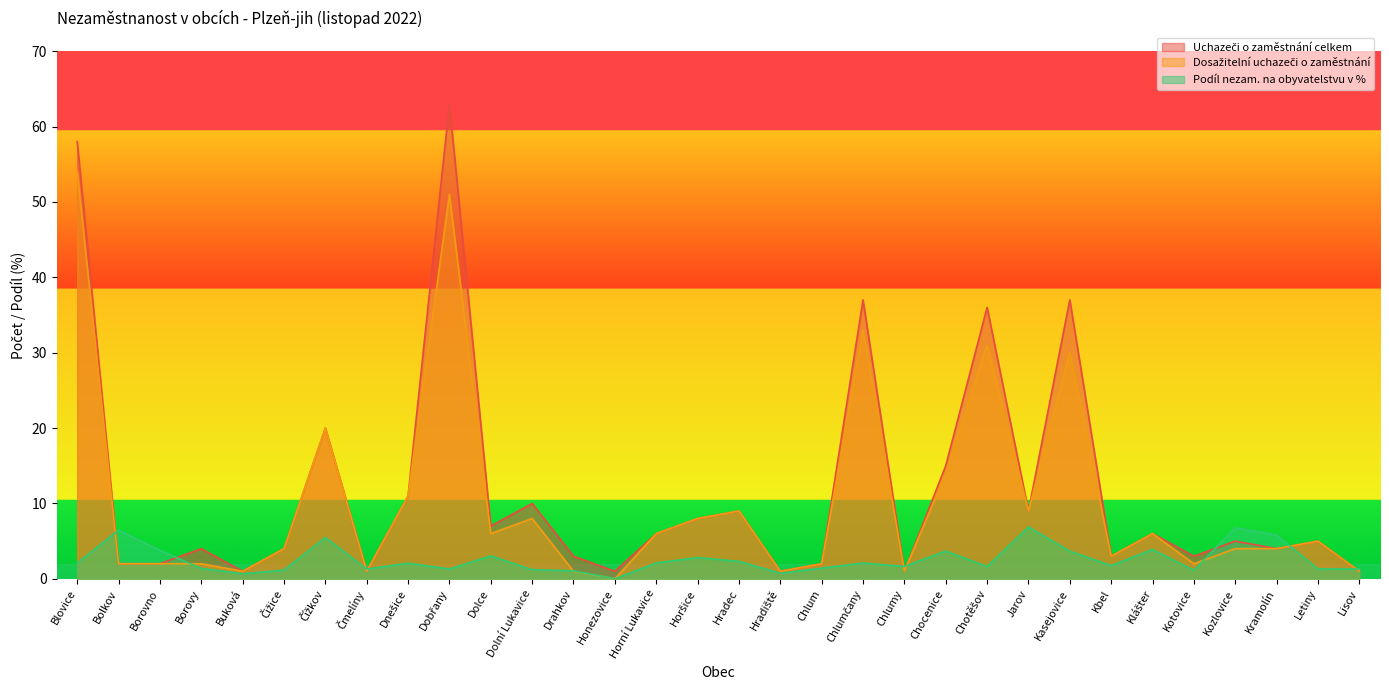

At which category does Podíl nezam. na obyvatelstvu v % reach its first local peak?

Bolkov